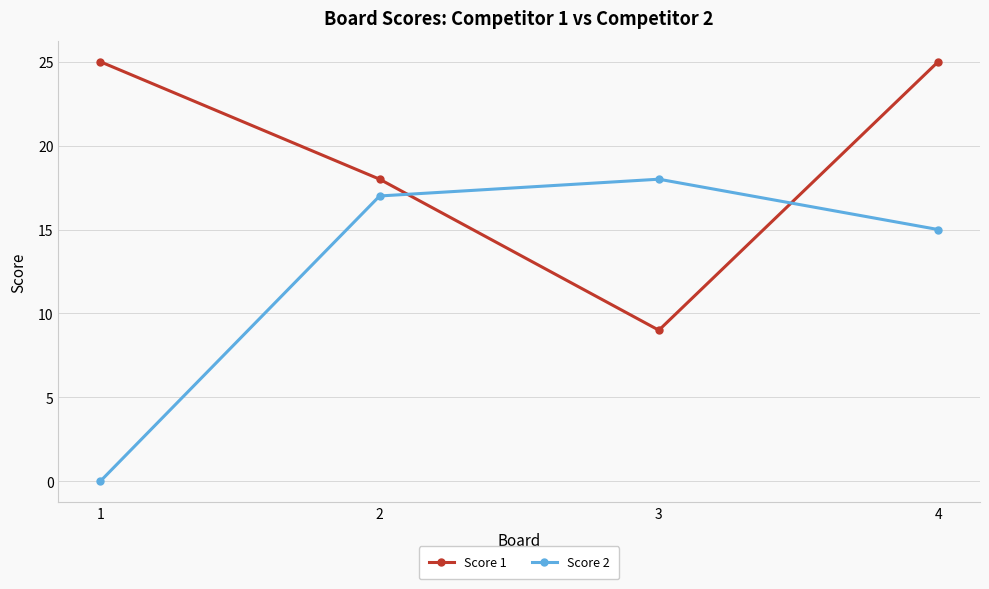

What is the sum of the Score 2 values at 4 and 2?

32